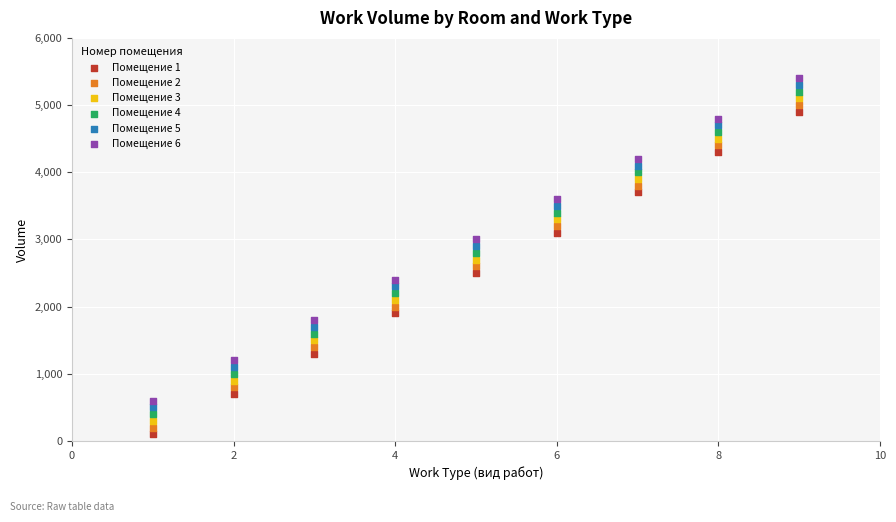

Across all data points, what is the range of X values (max minus min)?

8